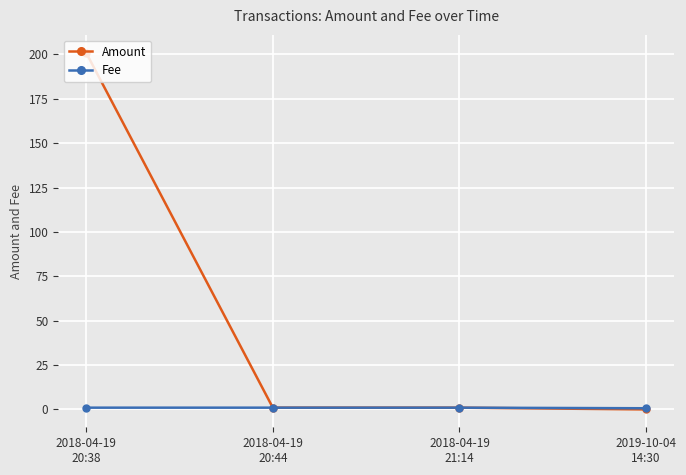

Is it true that Amount equals 0.0 at 2019-10-04
14:30?

True